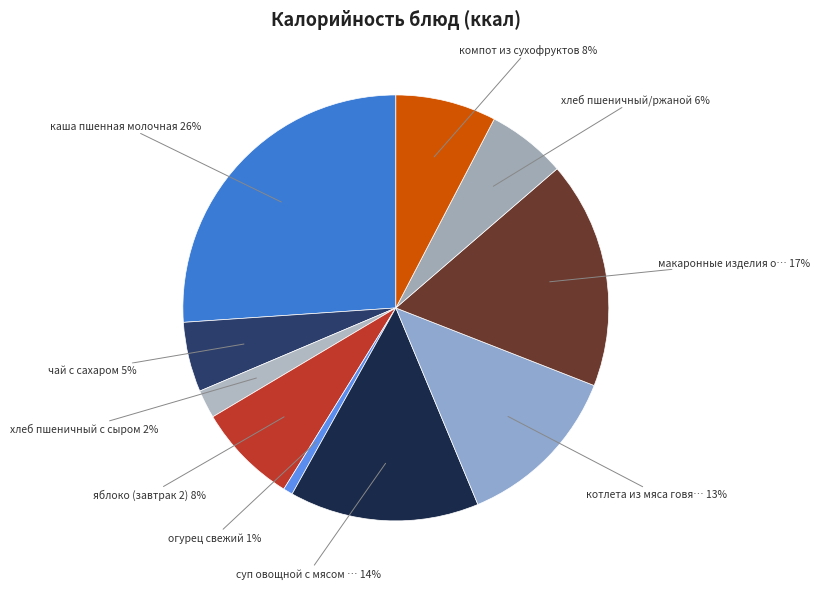

Count the number of slices in the pie.

10